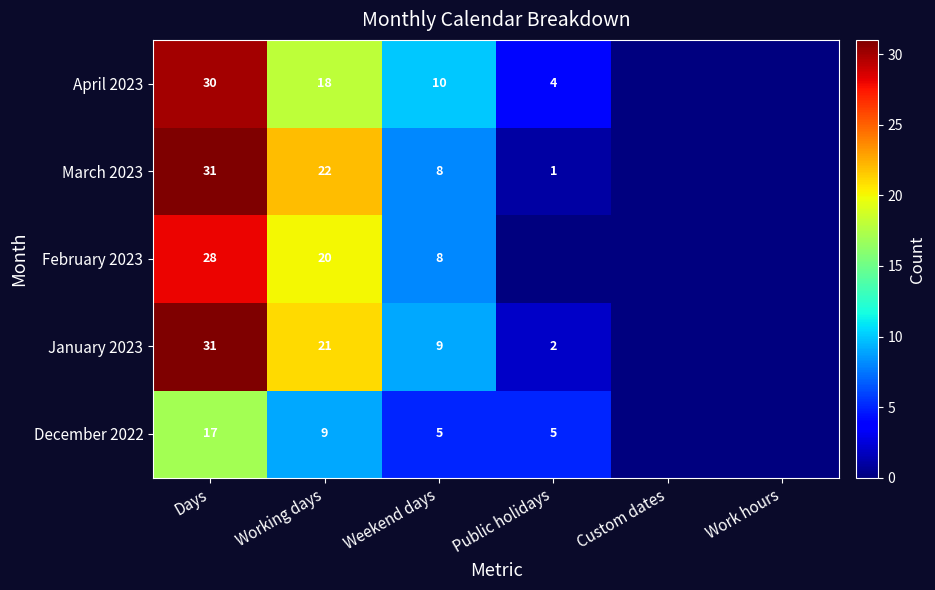

What is the difference between the highest and lowest values at Working days?

13